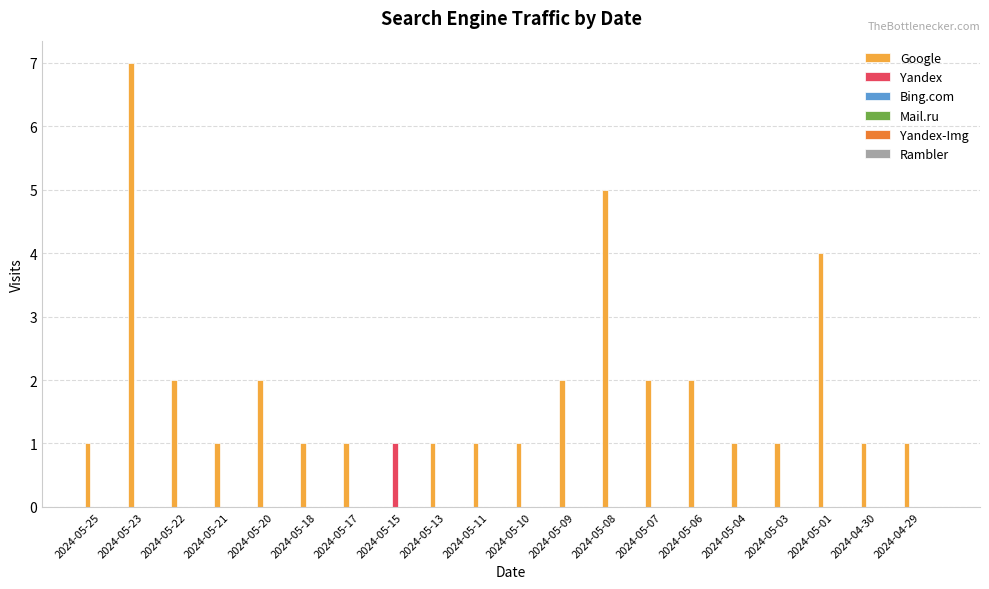

Which series has the largest total across all categories?

Google